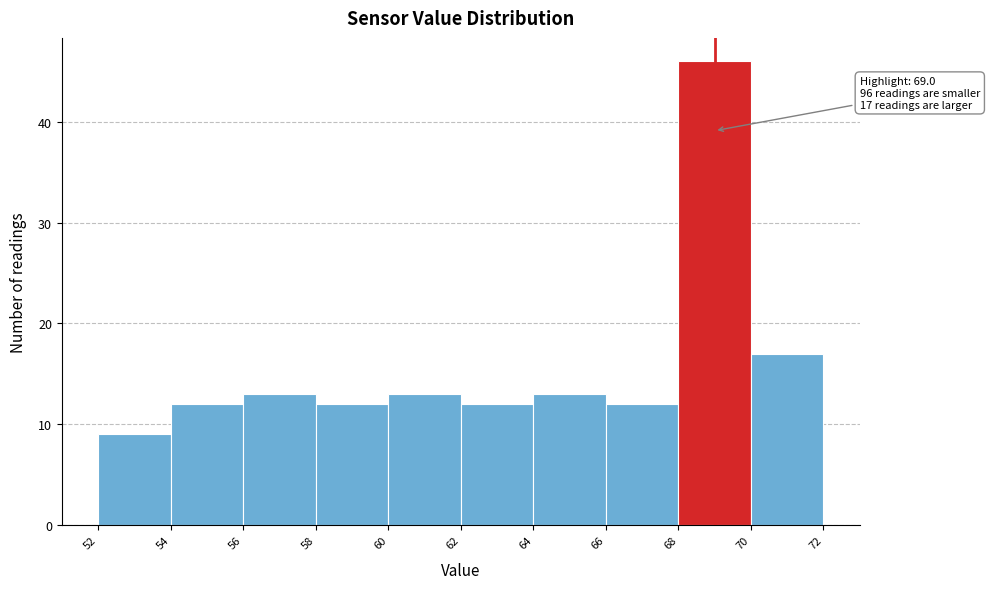

Over which range of the x-axis is the bar tallest?

68 to 70